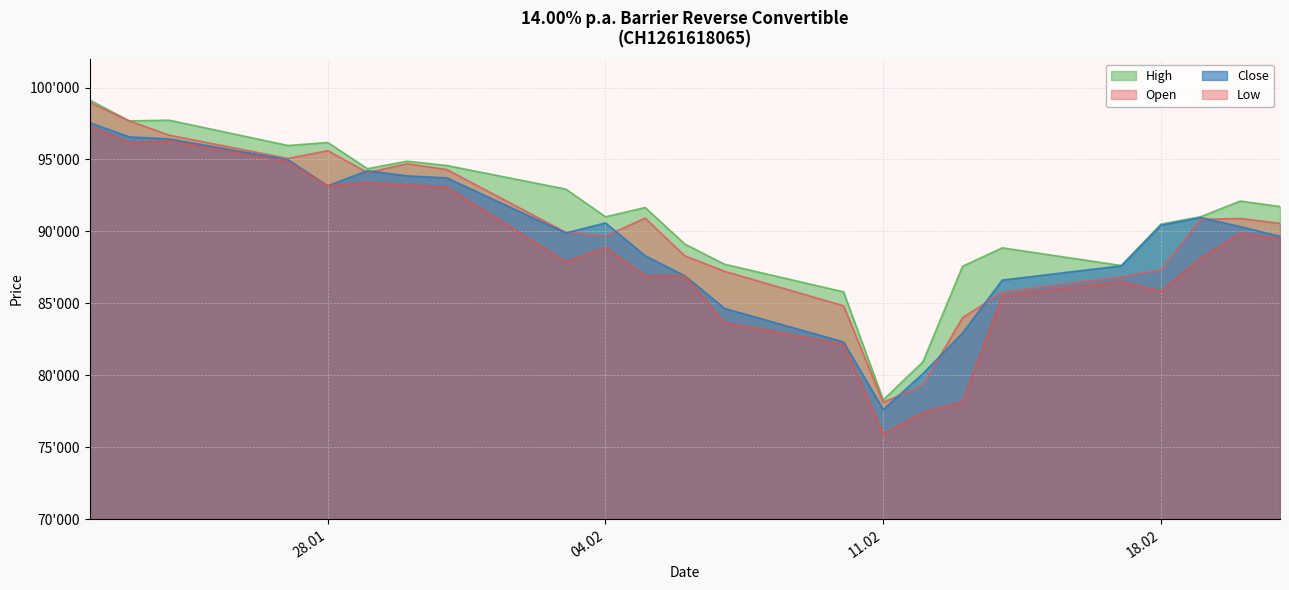

What is the difference between the Open values at 13.02.2025 and 05.02.2025?

6910